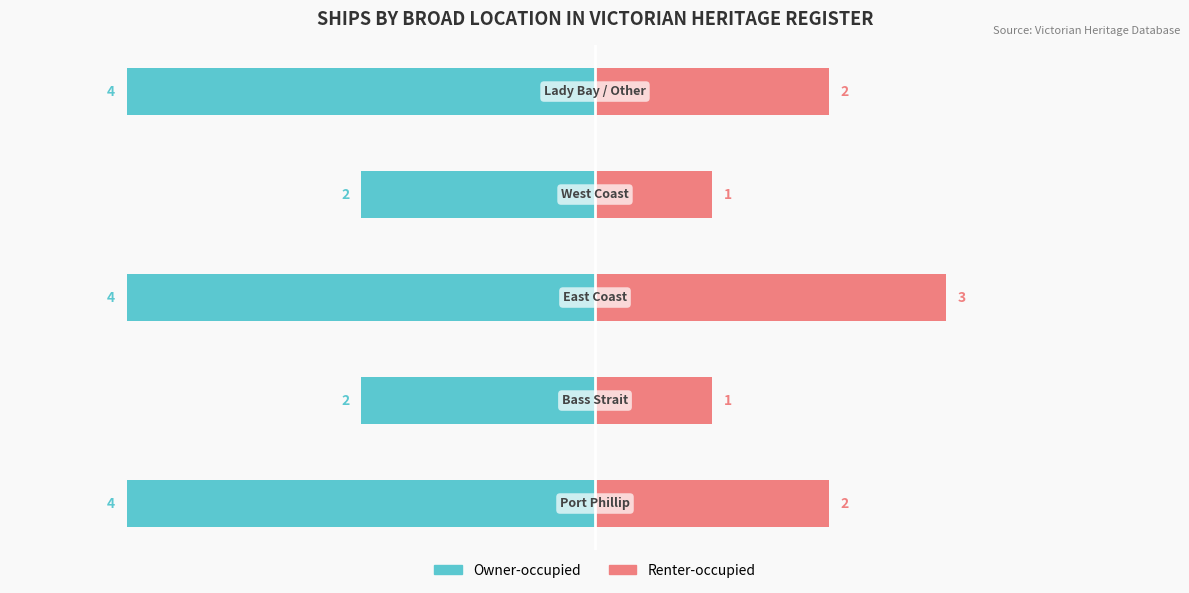

What is the difference between the second highest and second lowest values in the Owner-occupied series?

2